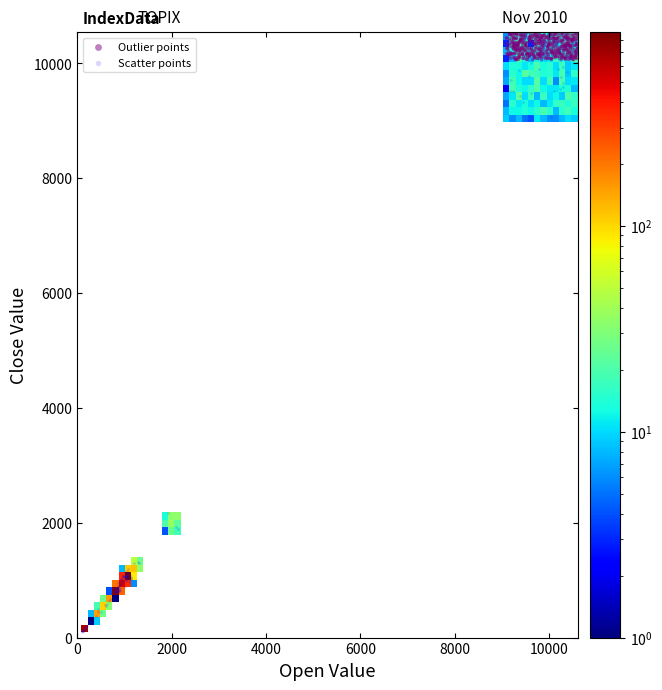

Which series has the widest spread of Y values?

Scatter points